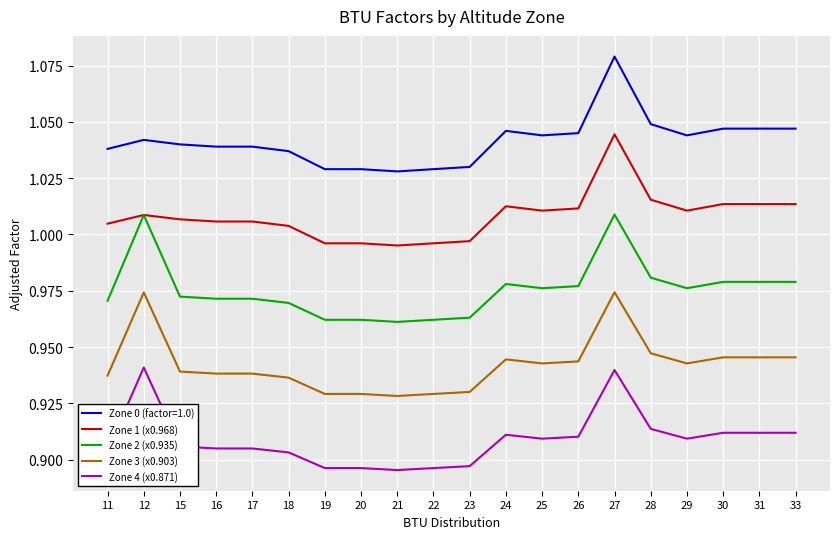

Is this an area chart (filled region under the line)?

No